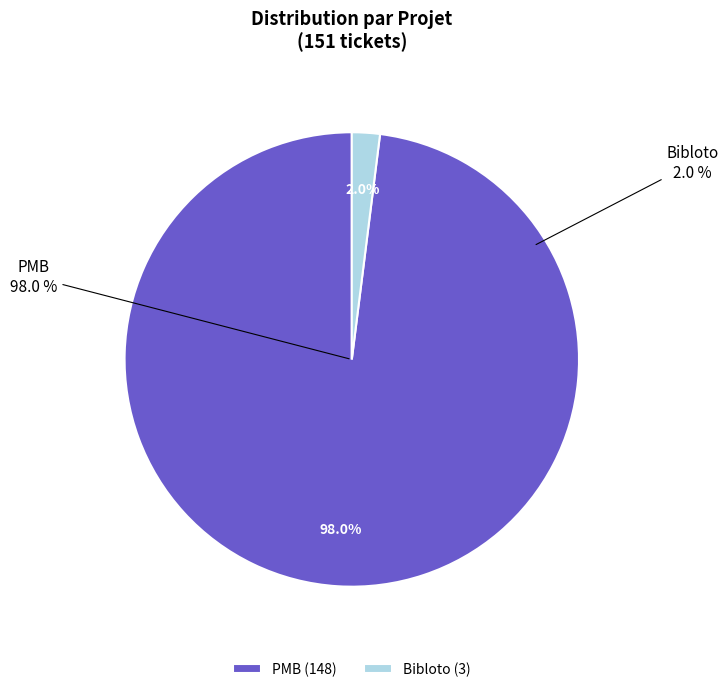

To the nearest percent, what portion does PMB represent?

98%